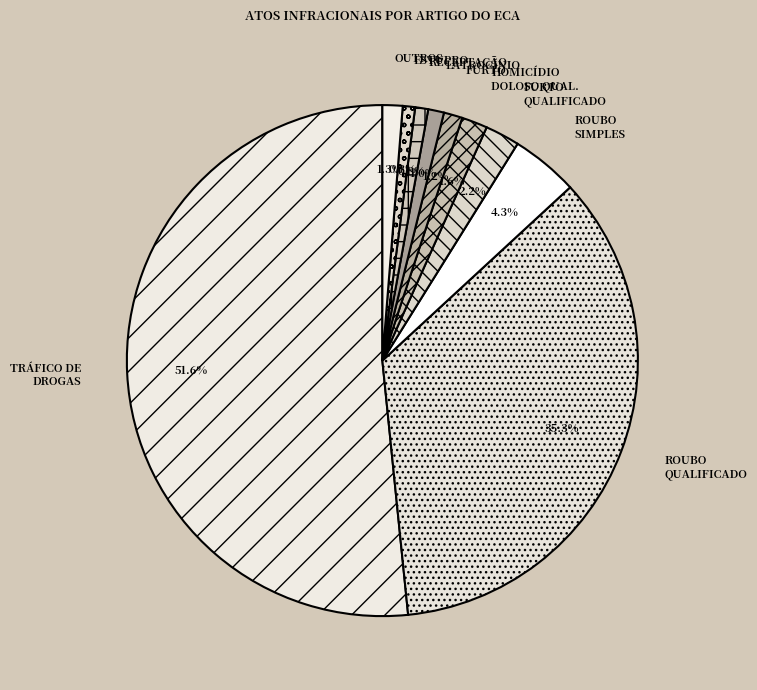

What percentage is NOT represented by LATROCÍNIO?

99.0%